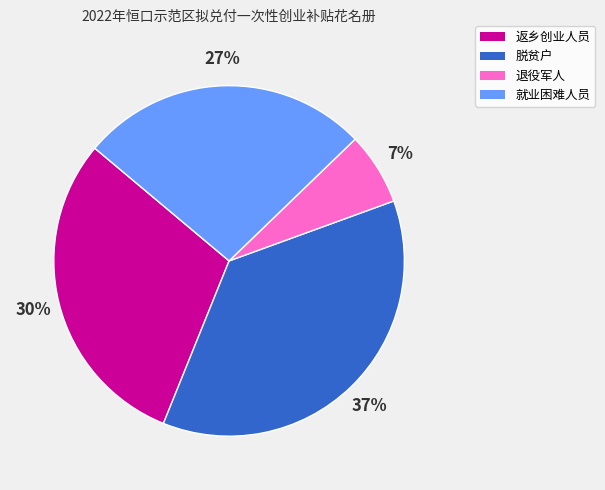

What is the largest slice in the pie chart?

脱贫户